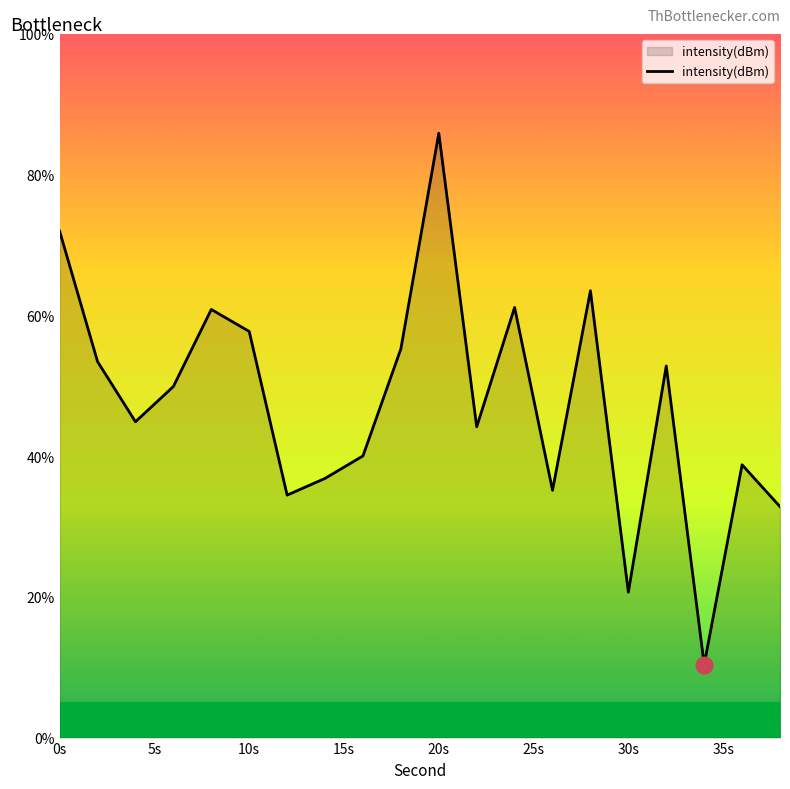

Count the number of values greater than 49.

10